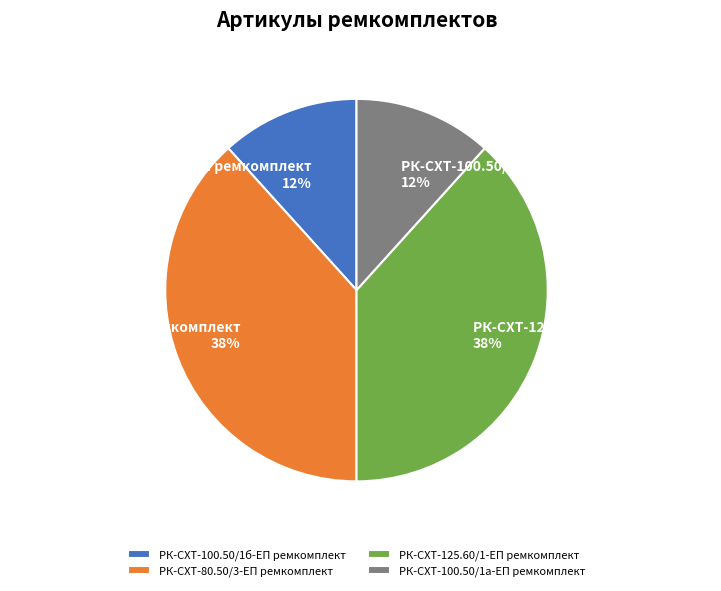

What is the ratio of the value at РК-СХТ-100.50/1а-ЕП ремкомплект to the value at РК-СХТ-80.50/3-ЕП ремкомплект?

0.3